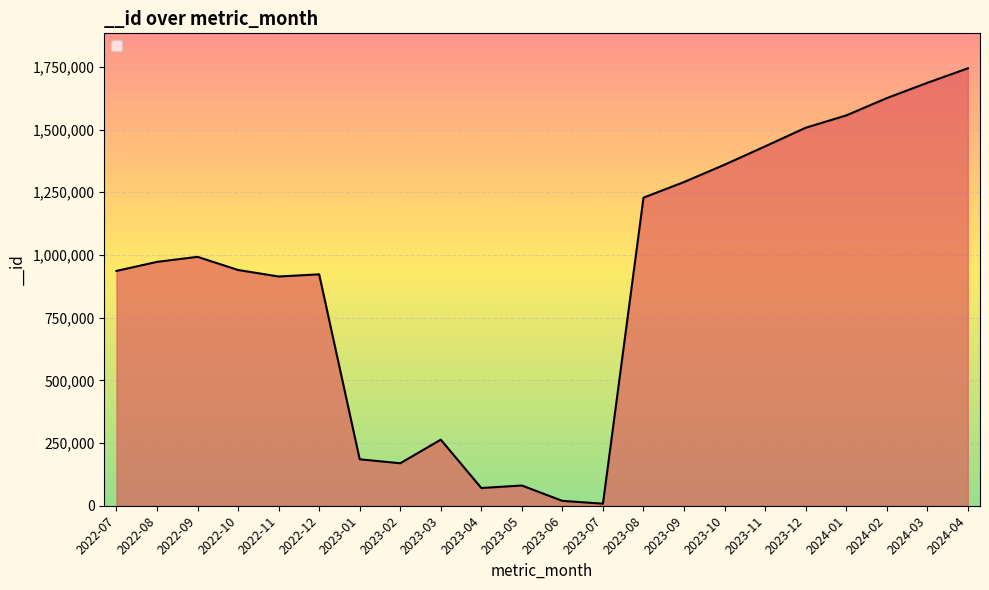

How many distinct data groups are displayed?

1